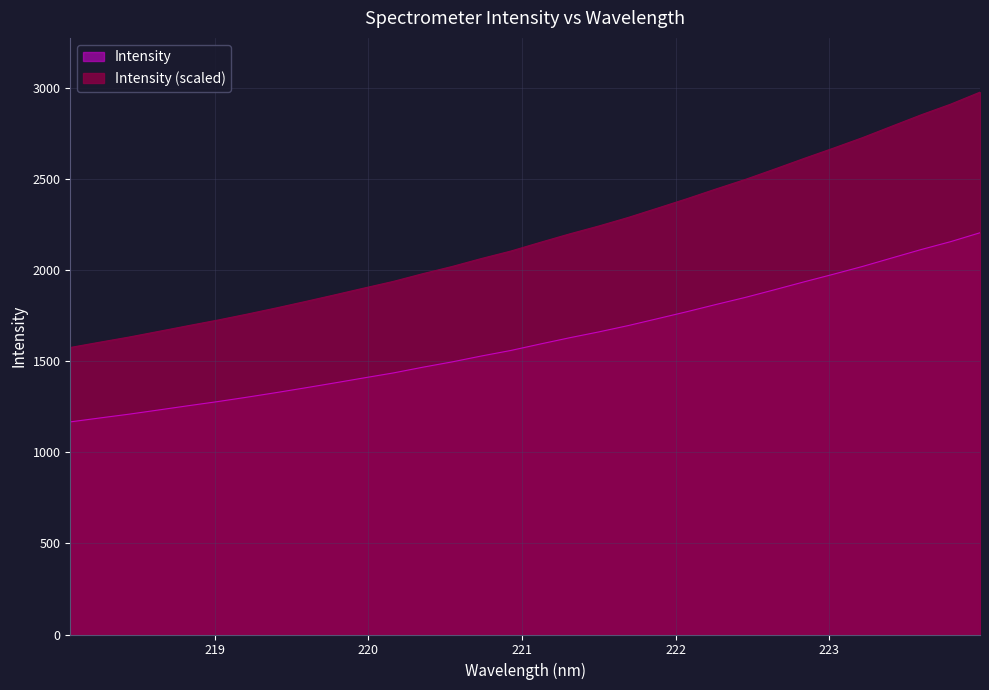

Reading left to right, extract all data points from this chart.

218.0596=1166.1	218.2508=1187.5	218.442=1208.4	218.6332=1231.3	218.8244=1254.4	219.0156=1277.0	219.2067=1301.1	219.3979=1326.4	219.589=1352.8	219.7801=1379.8	219.9712=1407.4	220.1623=1434.6	220.3533=1465.8	220.5444=1495.1	220.7354=1527.5	220.9264=1557.8	221.1174=1593.0	221.3083=1627.3	221.4993=1659.6	221.6902=1694.2	221.8812=1732.1	222.0721=1770.3	222.263=1810.2	222.4538=1849.0	222.6447=1891.2	222.8355=1934.2	223.0264=1976.0	223.2172=2019.0	223.408=2065.5	223.5987=2111.7	223.7895=2154.7	223.9802=2203.4